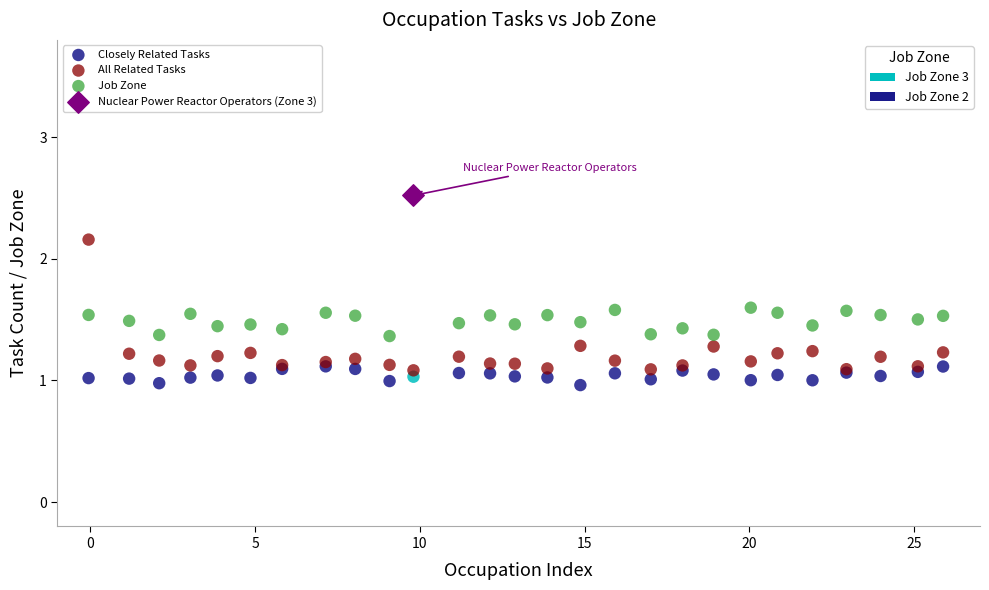

What are all the series names shown in the legend?

Closely Related Tasks, All Related Tasks, Job Zone, Nuclear Power Reactor Operators (Zone 3)